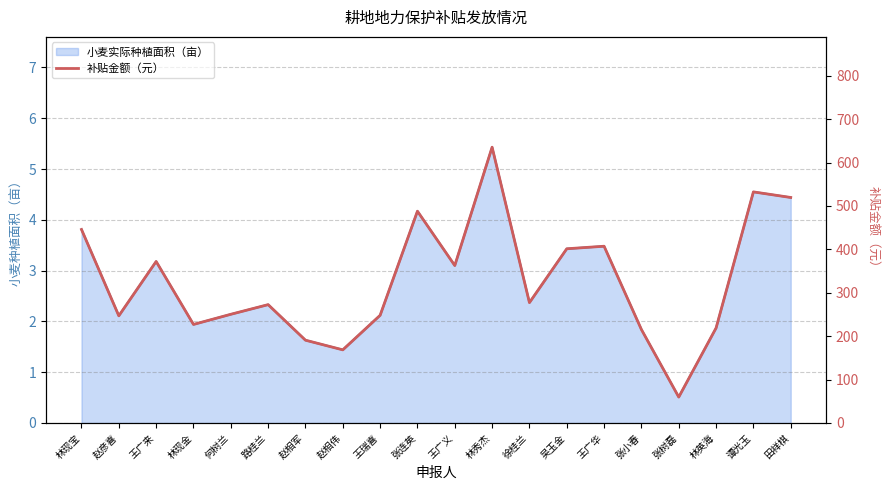

At which category does the data reach its first local valley?

赵彦喜